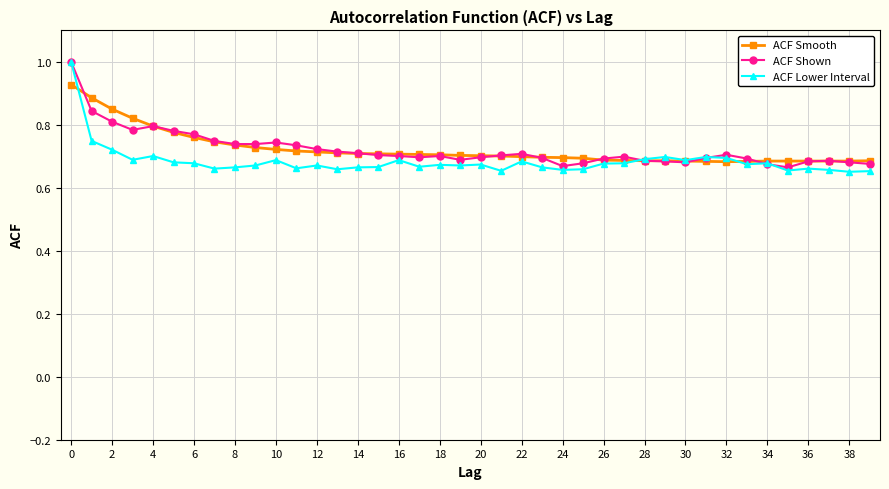

True or false: ACF Lower Interval has more than 2 interior local peaks.

True